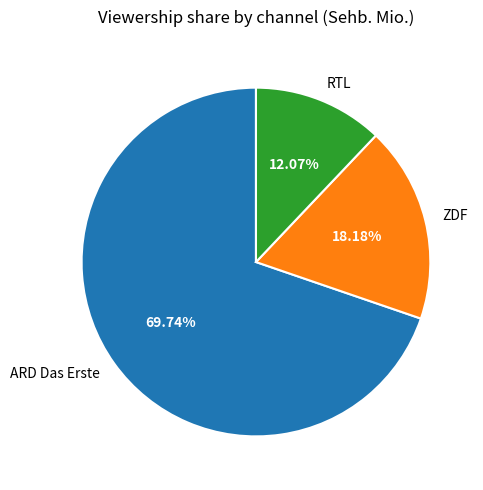

Between RTL and ZDF, which is larger?

ZDF